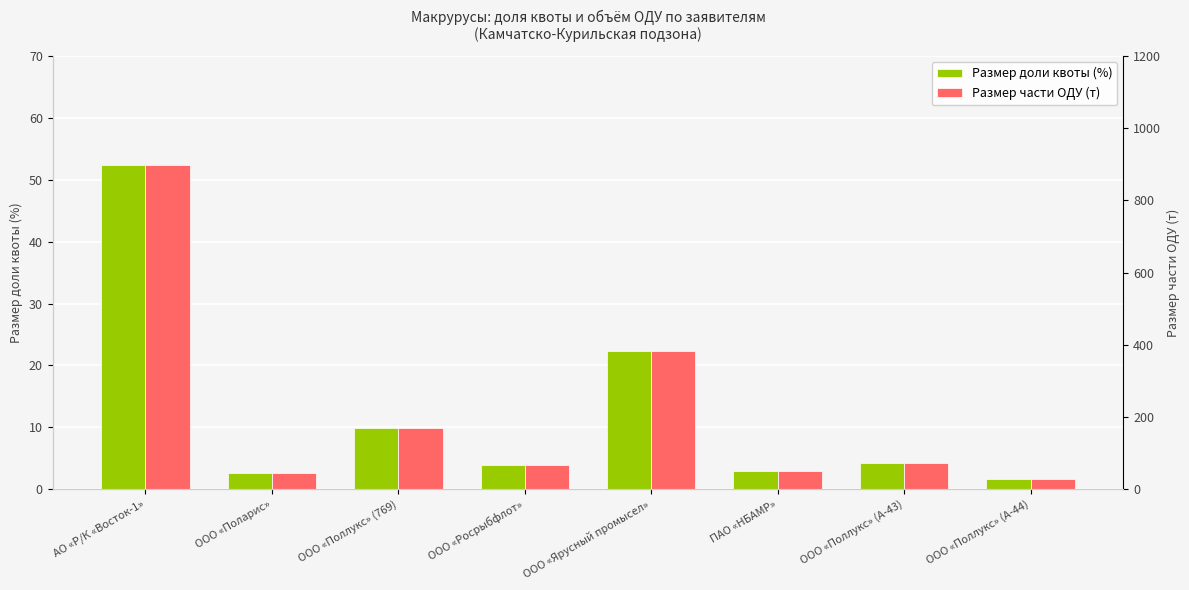

The Размер части ОДУ (т) series shows 3.8 at ООО «Росрыбфлот». True or false?

True